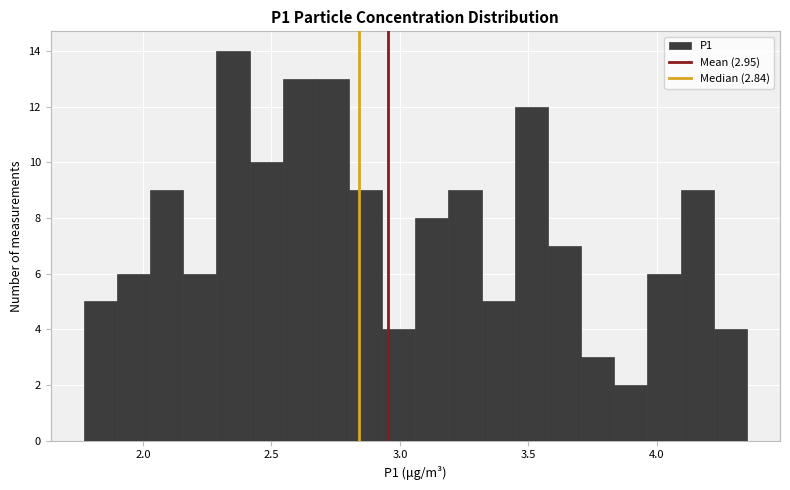

Around what value on the x-axis is the tallest bar? Give the approximate position of its centre, as read against the axis.

2.35